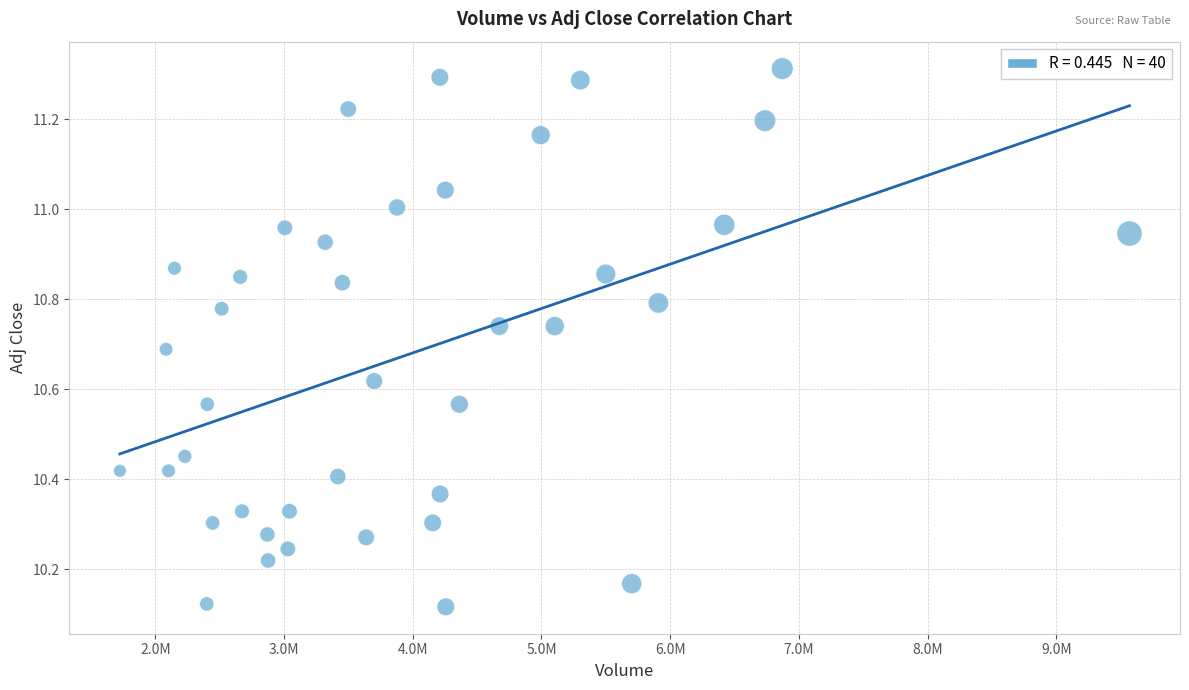

What is the range of X values (max minus min)?

7844000.0